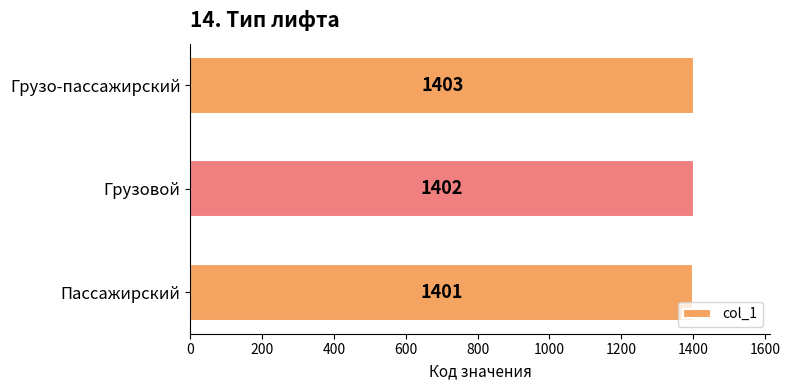

List the labels in order of value, largest first.

Грузо-пассажирский, Грузовой, Пассажирский